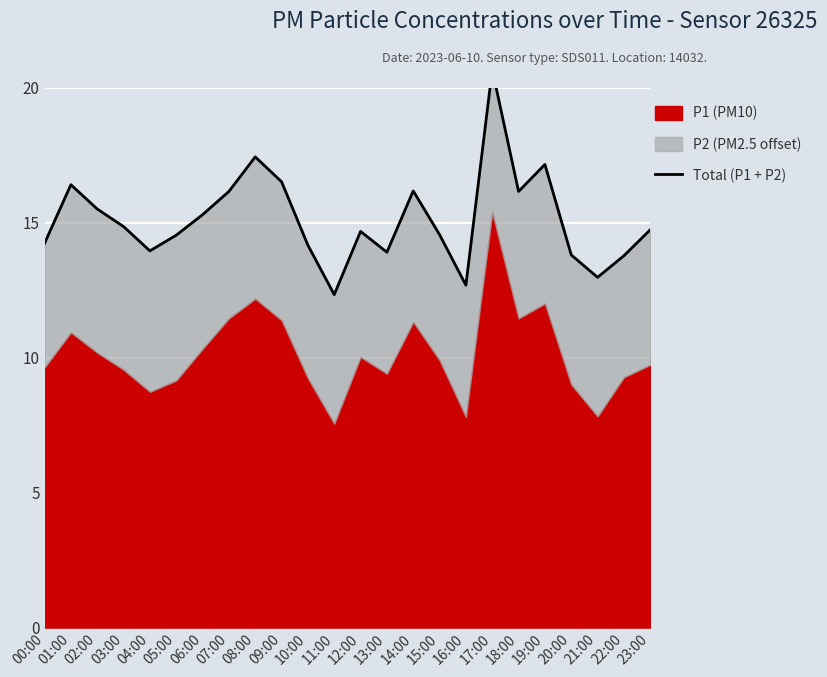

What is the label of the 12th point from the left?

11:00